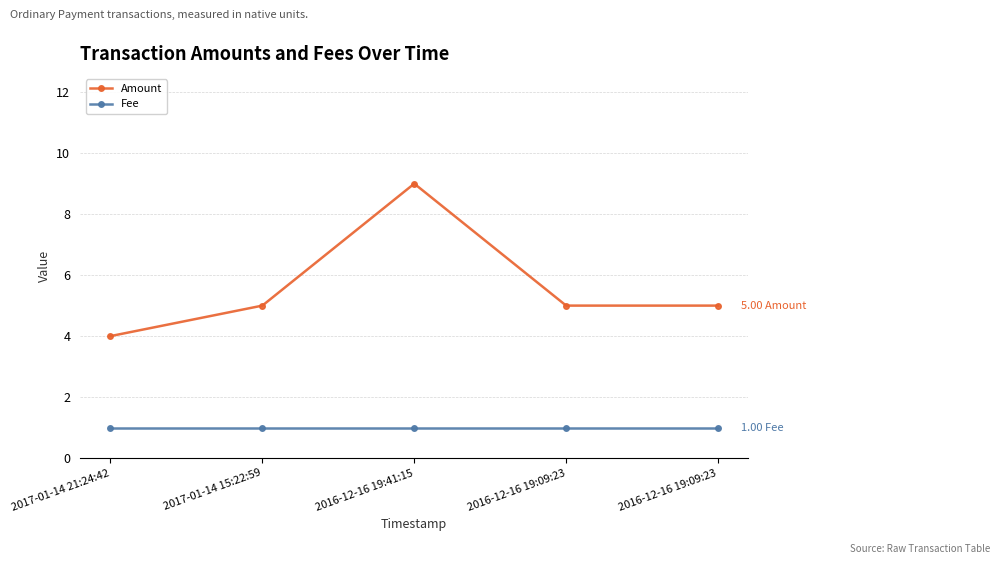

Count the number of data series in this chart.

2